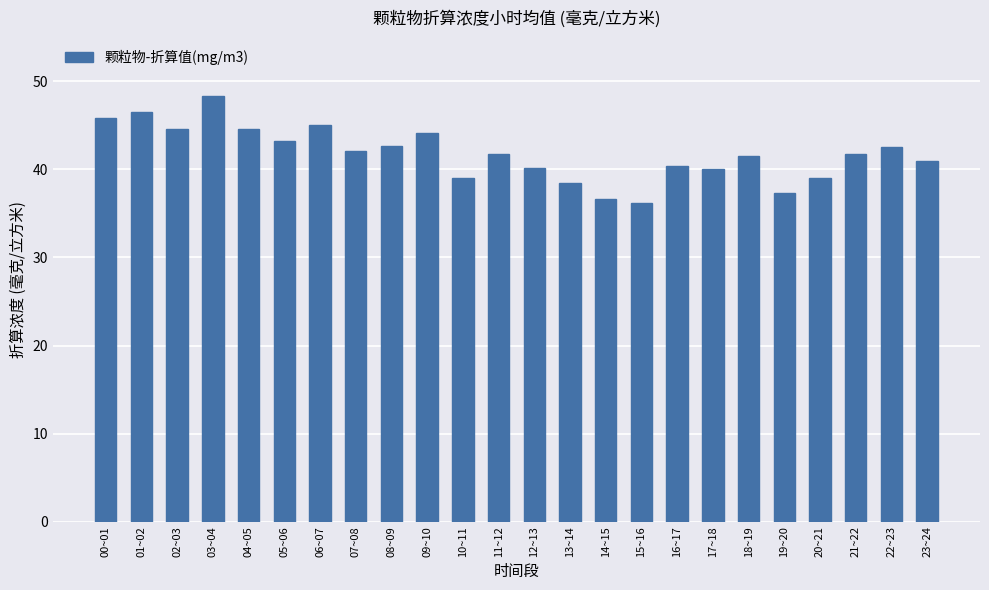

What is the difference between the maximum and second lowest values?

11.6